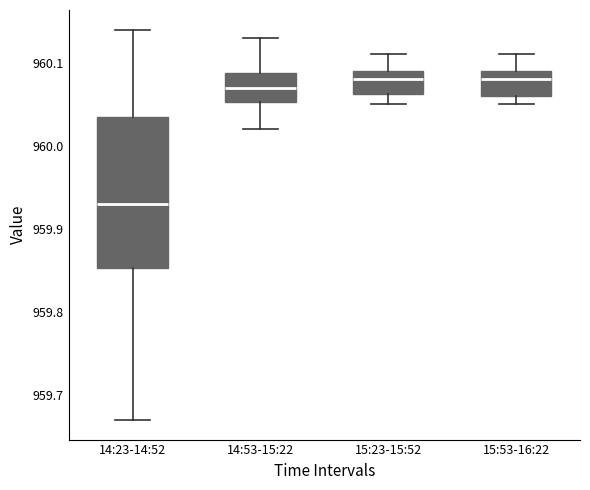

Where does the lower whisker of the box for 14:23-14:52 end on the y-axis? The values are not printed on the chart, so give them approximately, as read against the axis.

959.67